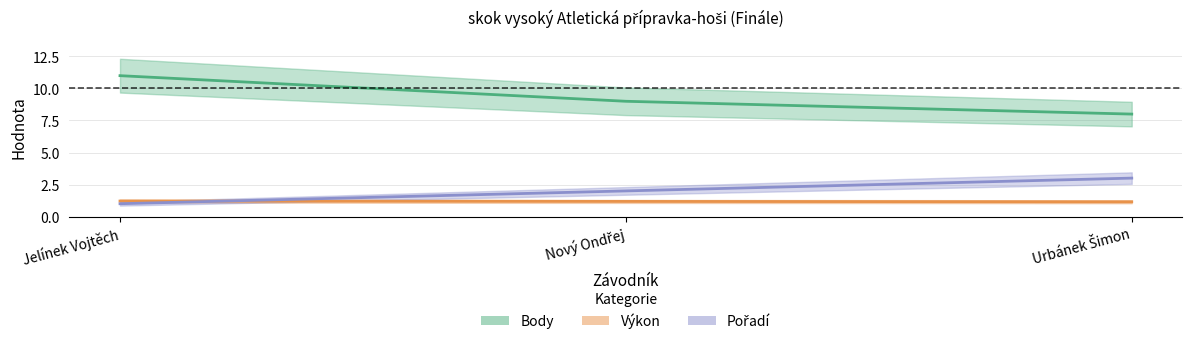

Is the value of Body at Nový Ondřej greater than the value of Výkon at Jelínek Vojtěch?

Yes